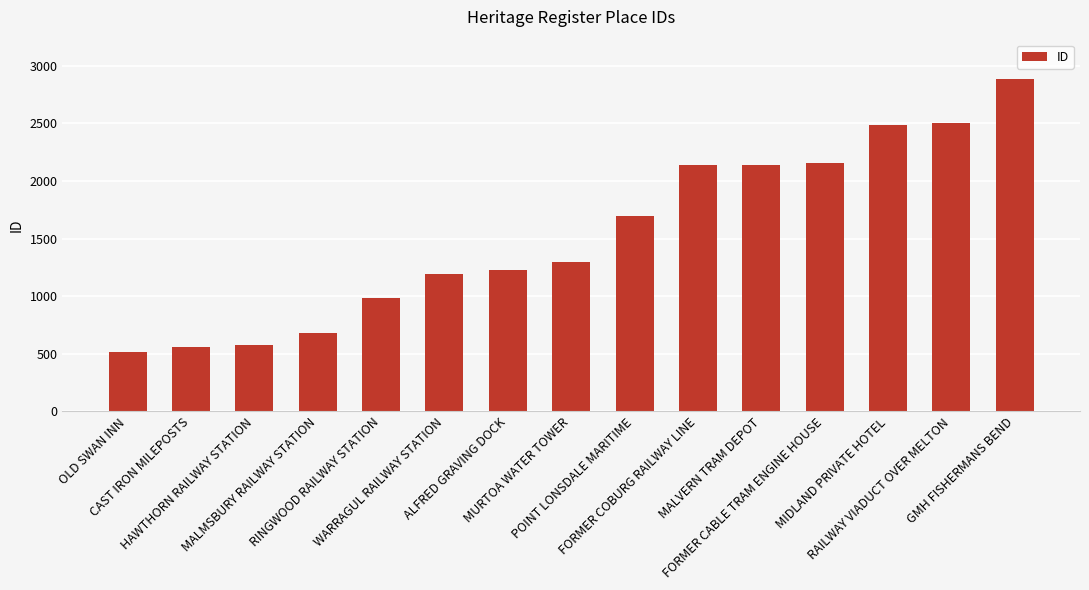

What is the value of the 12th bar from the left?

2155